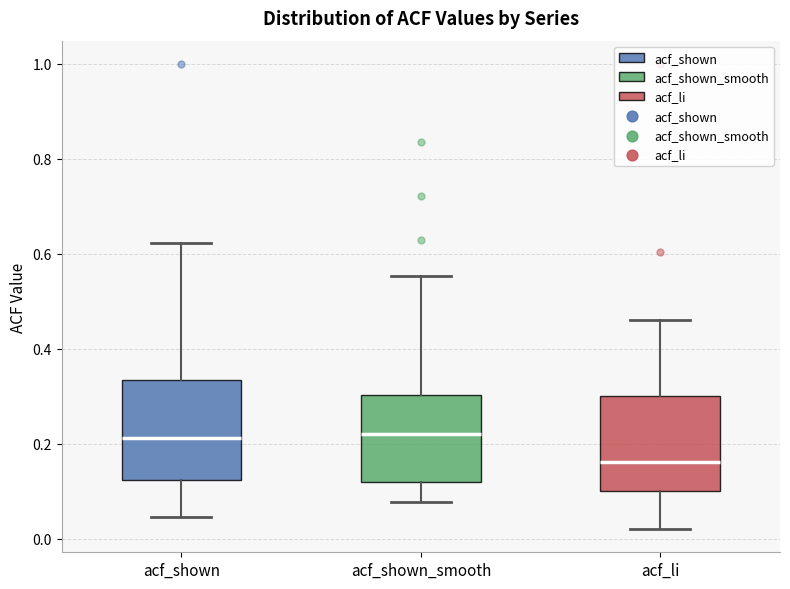

Where does the median line of the box for acf_li sit on the y-axis? The values are not printed on the chart, so give them approximately, as read against the axis.

0.16